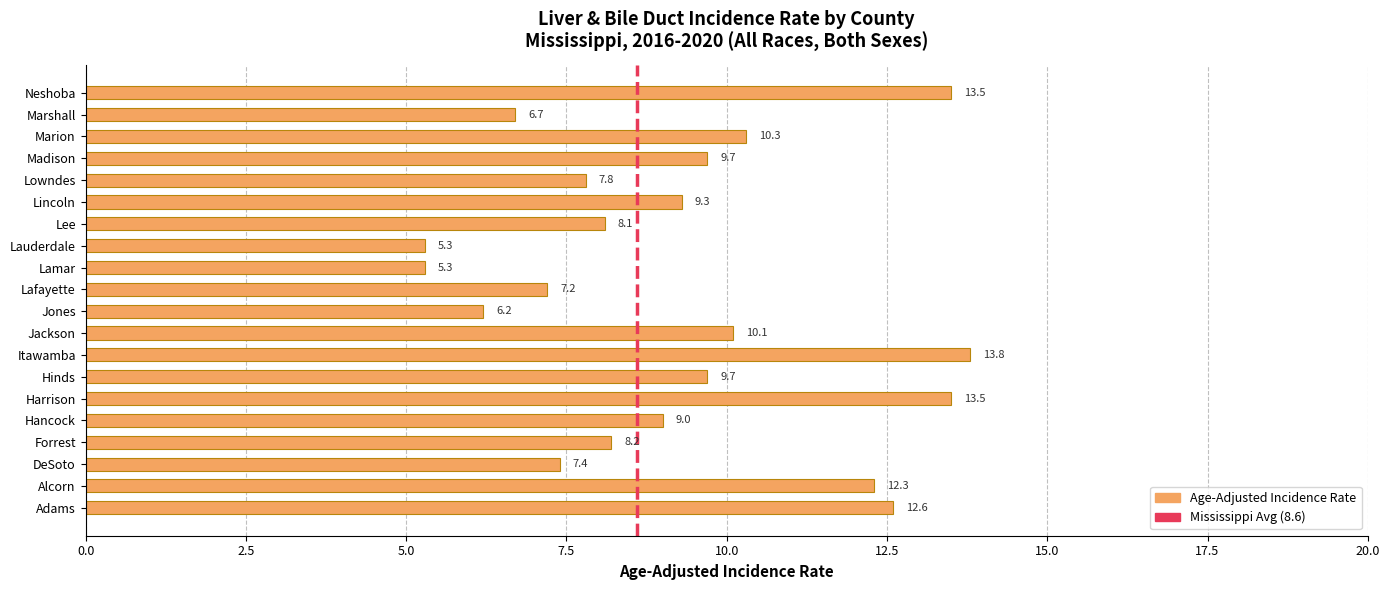

The value at Marshall is 9.2. True or false?

False